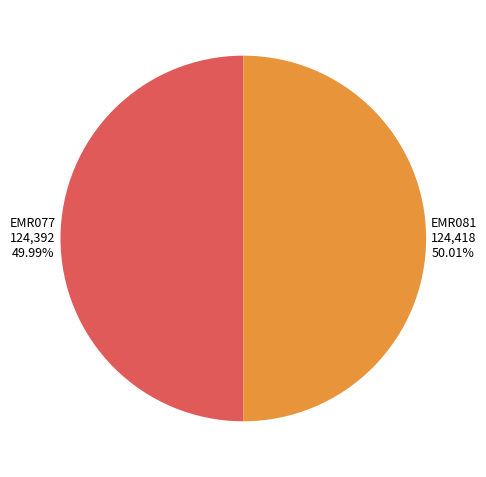

Is the sum of EMR081 and EMR077 greater than half?

Yes